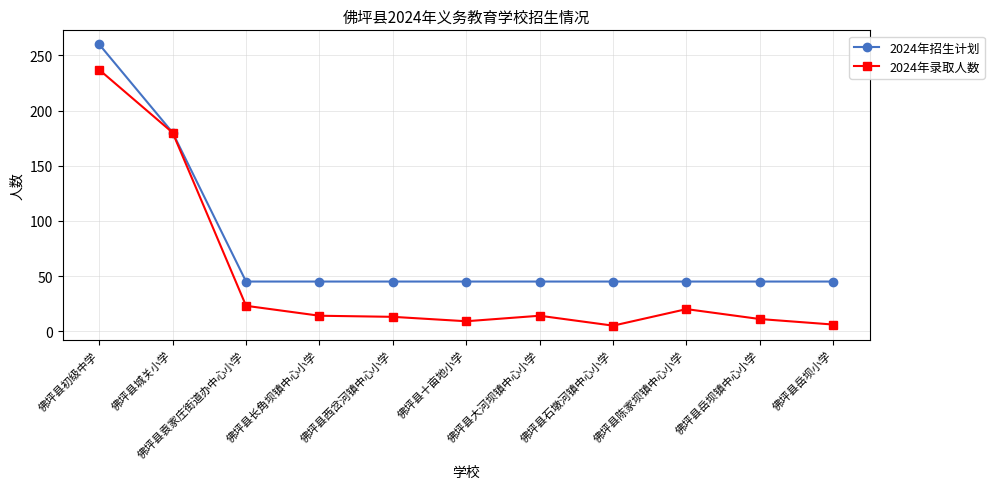

What is the label of the 8th point from the left?

佛坪县石墩河镇中心小学